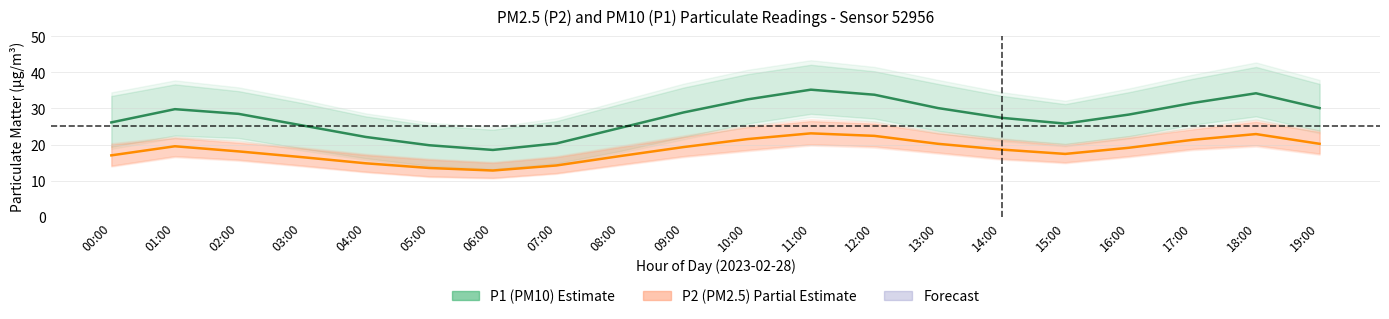

True or false: P1 (PM10) - Estimate has a value of 22.1 at 04:00.

True